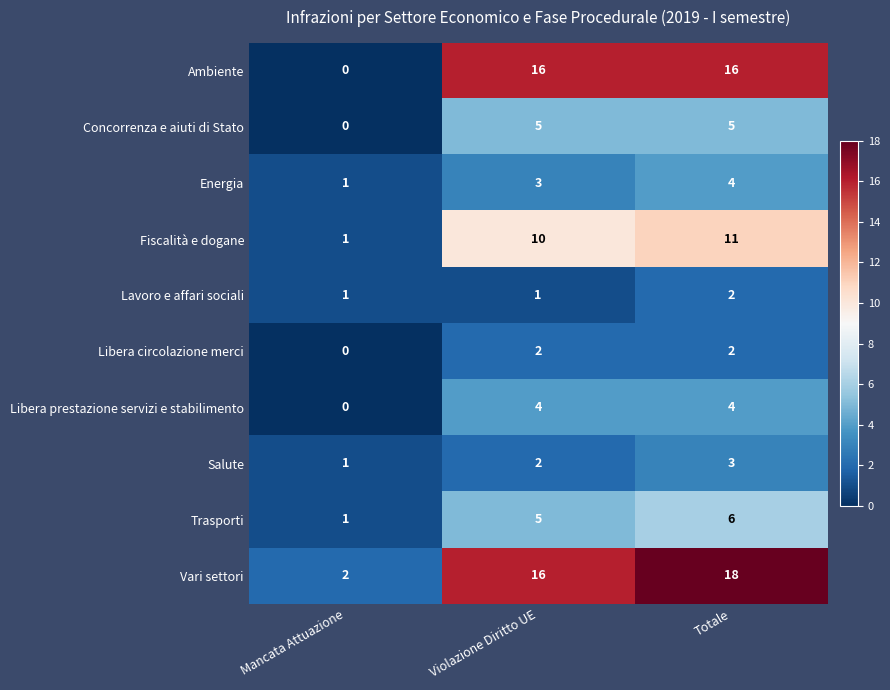

Count the number of data series in this chart.

10